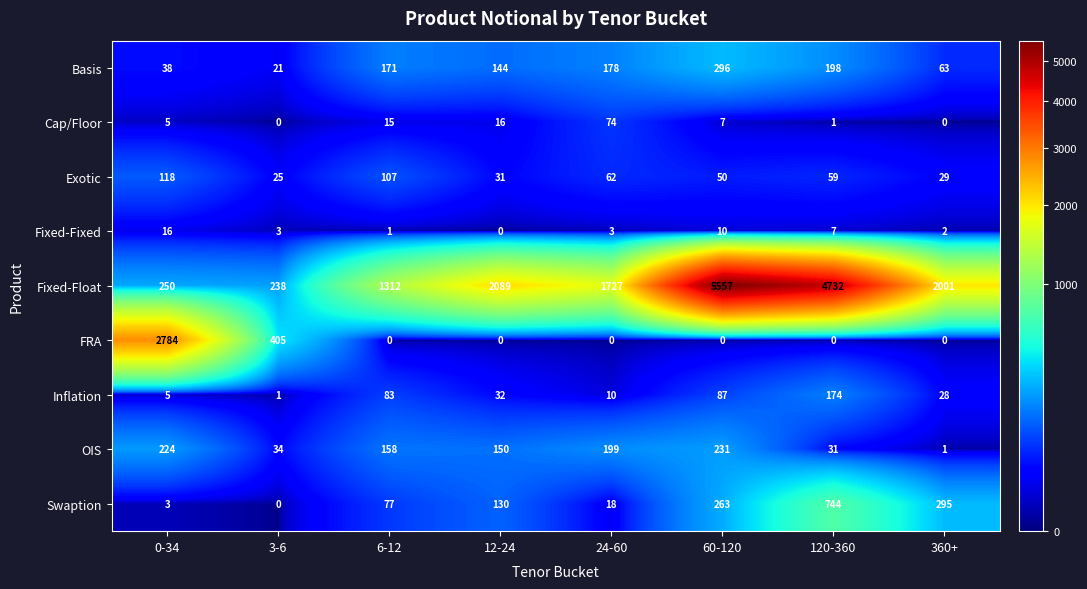

What is the difference between the maximum and minimum values in the Swaption series?

744